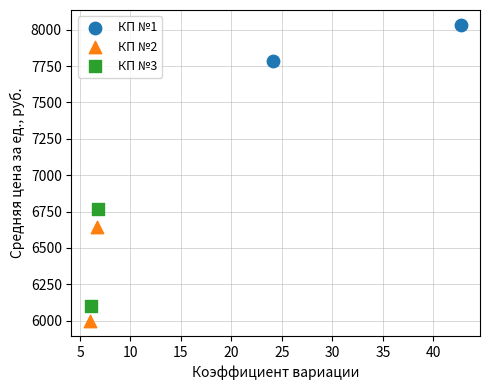

Which series reaches the minimum Y coordinate?

КП №2